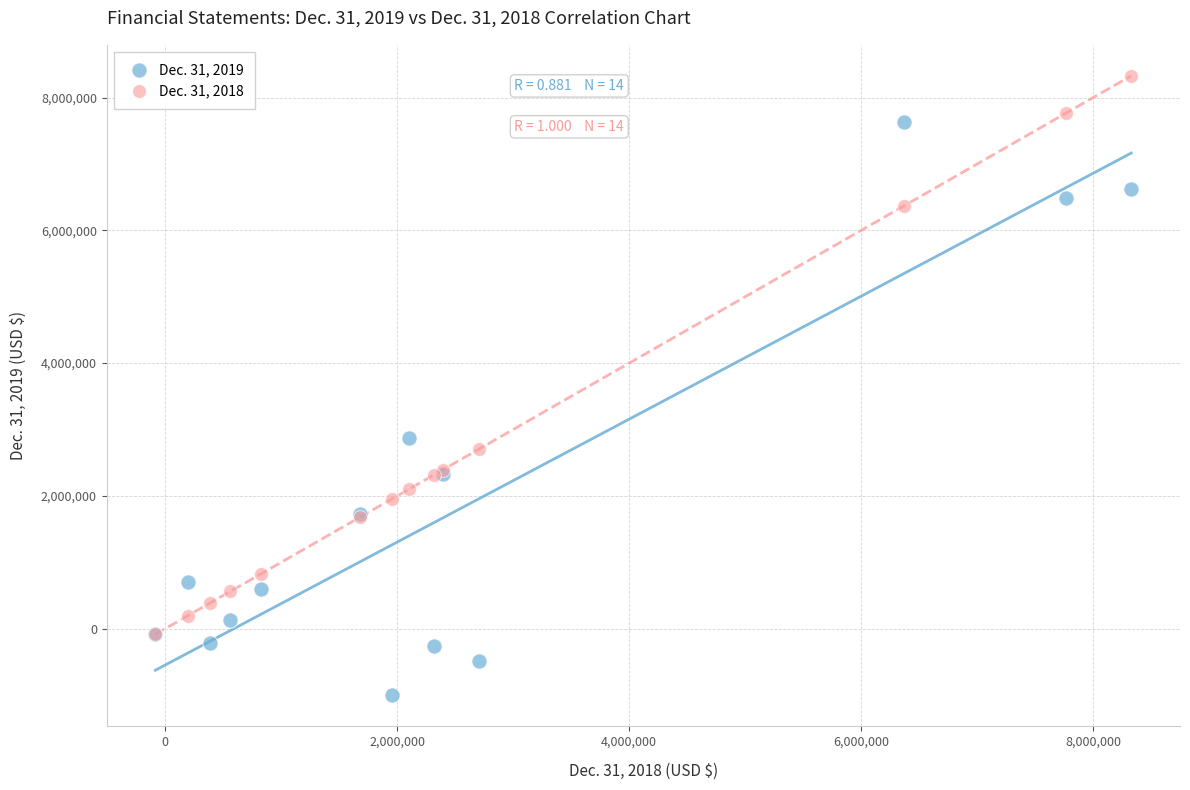

Across all series, what Y value is closest to 3661021?

2868171